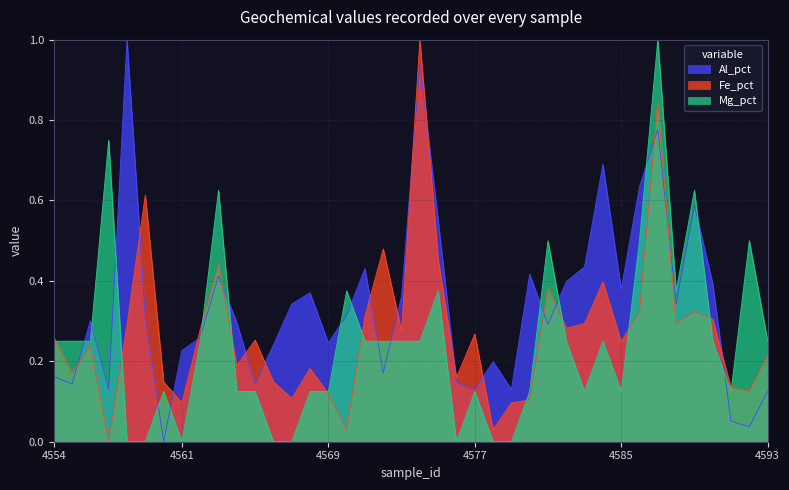

Reading left to right, transcribe all the data shown in this chart.

Al_pct: 4554=0.2	4555=0.1	4556=0.3	4557=0.1	4558=1.0	4559=0.3	4560=0.0	4561=0.2	4562=0.3	4563=0.4	4564=0.3	4565=0.1	4566=0.2	4567=0.3	4568=0.4	4569=0.2	4570=0.3	4571=0.4	4572=0.2	4573=0.4	4574=0.9	4575=0.6	4576=0.1	4577=0.1	4578=0.2	4579=0.1	4580=0.4	4581=0.3	4582=0.4	4583=0.4	4584=0.7	4585=0.4	4586=0.6	4587=0.8	4588=0.3	4589=0.6	4590=0.4	4591=0.1	4592=0.0	4593=0.1
Fe_pct: 4554=0.3	4555=0.2	4556=0.2	4557=0.0	4558=0.3	4559=0.6	4560=0.1	4561=0.1	4562=0.3	4563=0.4	4564=0.2	4565=0.3	4566=0.1	4567=0.1	4568=0.2	4569=0.1	4570=0.0	4571=0.3	4572=0.5	4573=0.3	4574=1.0	4575=0.5	4576=0.2	4577=0.3	4578=0.0	4579=0.1	4580=0.1	4581=0.4	4582=0.3	4583=0.3	4584=0.4	4585=0.2	4586=0.3	4587=0.8	4588=0.3	4589=0.3	4590=0.3	4591=0.1	4592=0.1	4593=0.2
Mg_pct: 4554=0.2	4555=0.2	4556=0.2	4557=0.8	4558=0.0	4559=0.0	4560=0.1	4561=0.0	4562=0.2	4563=0.6	4564=0.1	4565=0.1	4566=0.0	4567=0.0	4568=0.1	4569=0.1	4570=0.4	4571=0.2	4572=0.2	4573=0.2	4574=0.2	4575=0.4	4576=0.0	4577=0.1	4578=0.0	4579=0.0	4580=0.1	4581=0.5	4582=0.2	4583=0.1	4584=0.2	4585=0.1	4586=0.5	4587=1.0	4588=0.4	4589=0.6	4590=0.2	4591=0.1	4592=0.5	4593=0.2